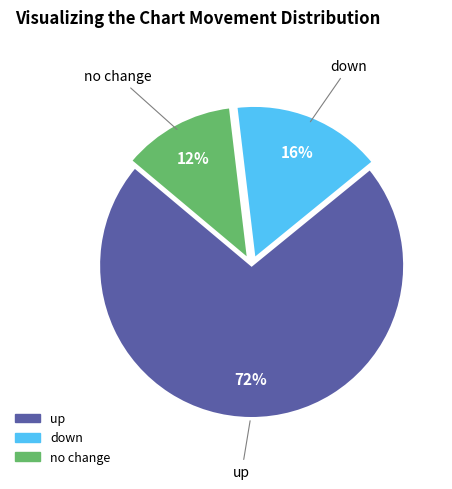

Does any single category account for the majority?

Yes